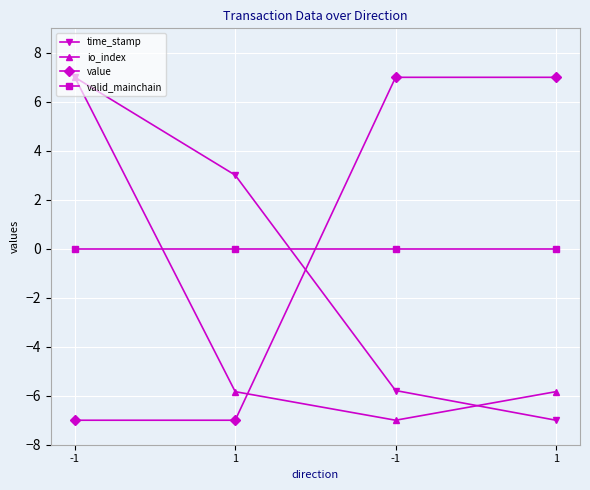

What is the label of the 2nd point from the right?

-1